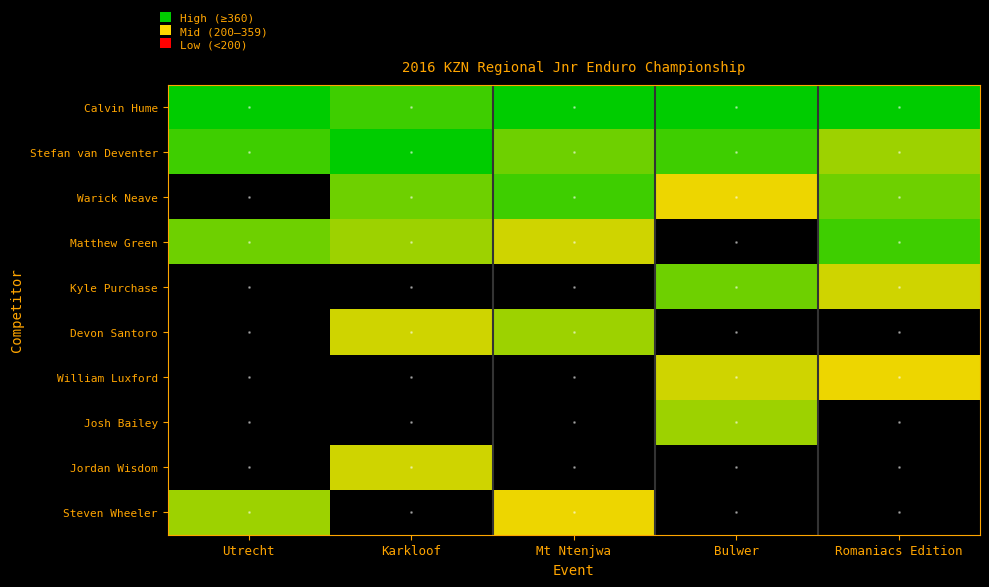

List the series in order of their peak value, highest first.

Calvin Hume, Stefan van Deventer, Warick Neave, Matthew Green, Kyle Purchase, Devon Santoro, Josh Bailey, Steven Wheeler, William Luxford, Jordan Wisdom